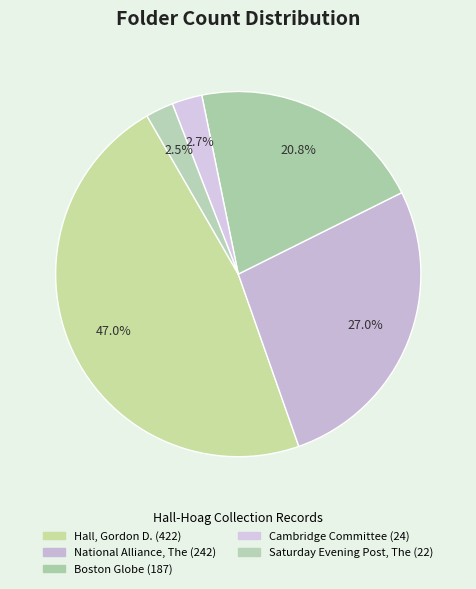

Which category has the smallest portion of the pie?

Saturday Evening Post, The